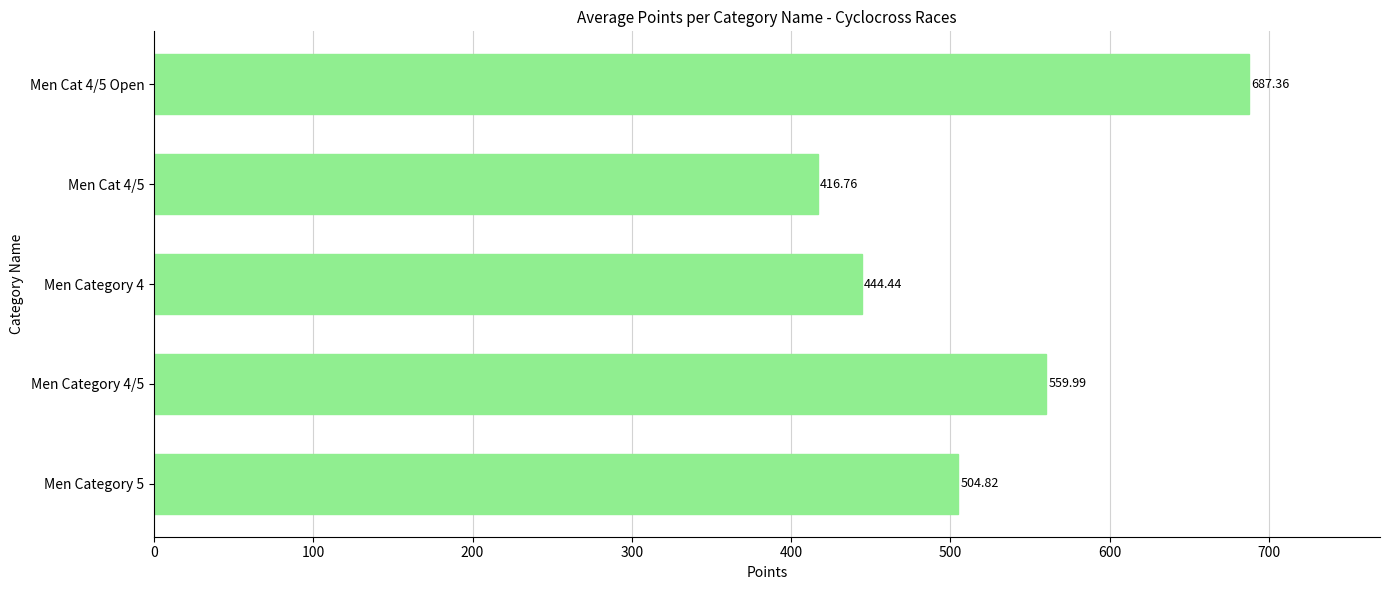

What is the change in value from Men Cat 4/5 to Men Cat 4/5 Open?

+270.6